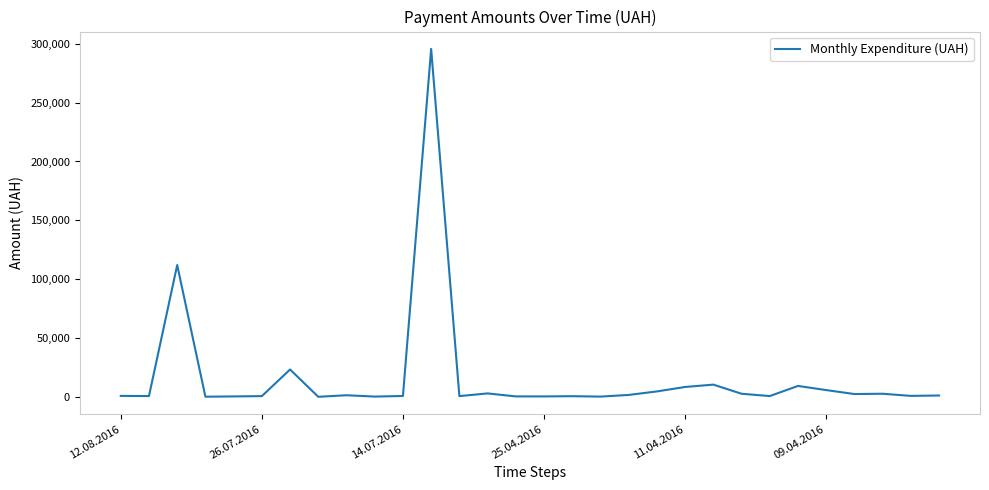

What is the maximum value shown in the chart?

295638.6